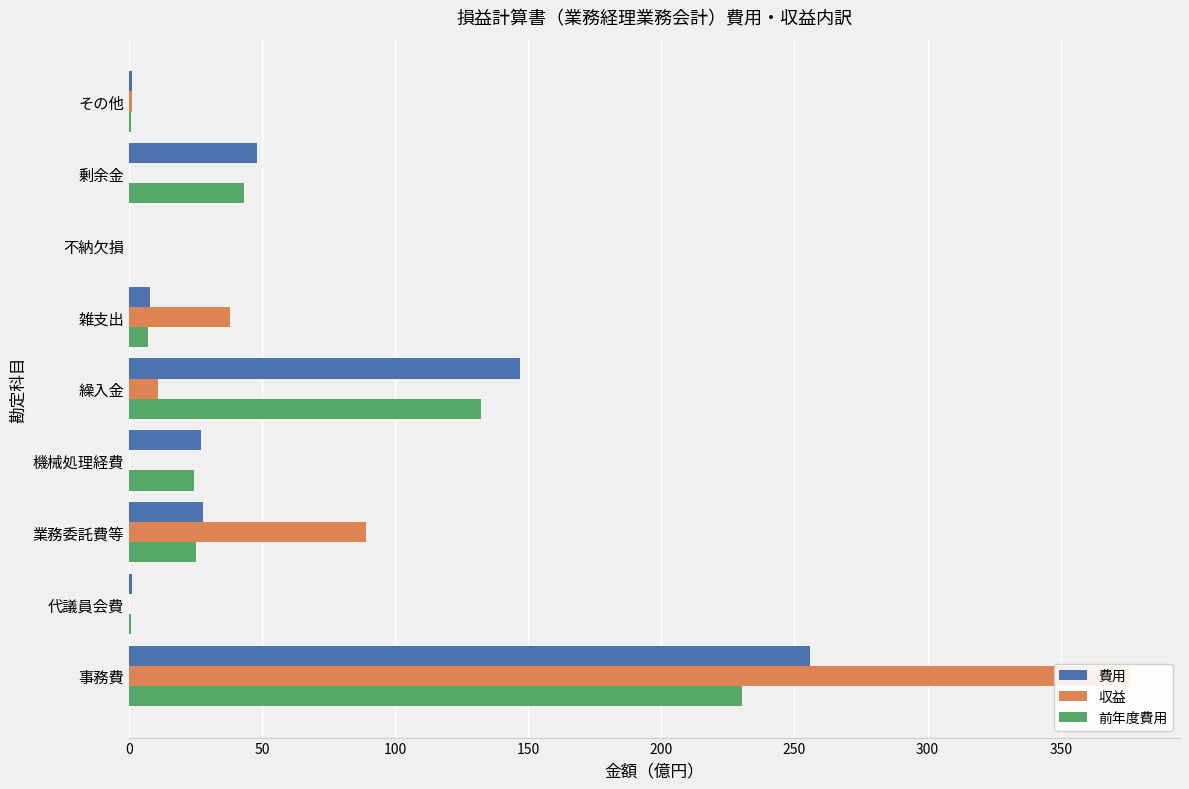

Reading left to right, extract all data points from this chart.

費用: 256.0	1.0	28.0	27.0	147.0	8.0	0.0	48.0	1.0
収益: 376.0	0.0	89.0	0.0	11.0	38.0	0.0	0.0	1.0
前年度費用: 230.4	0.9	25.2	24.3	132.3	7.2	0.0	43.2	0.9